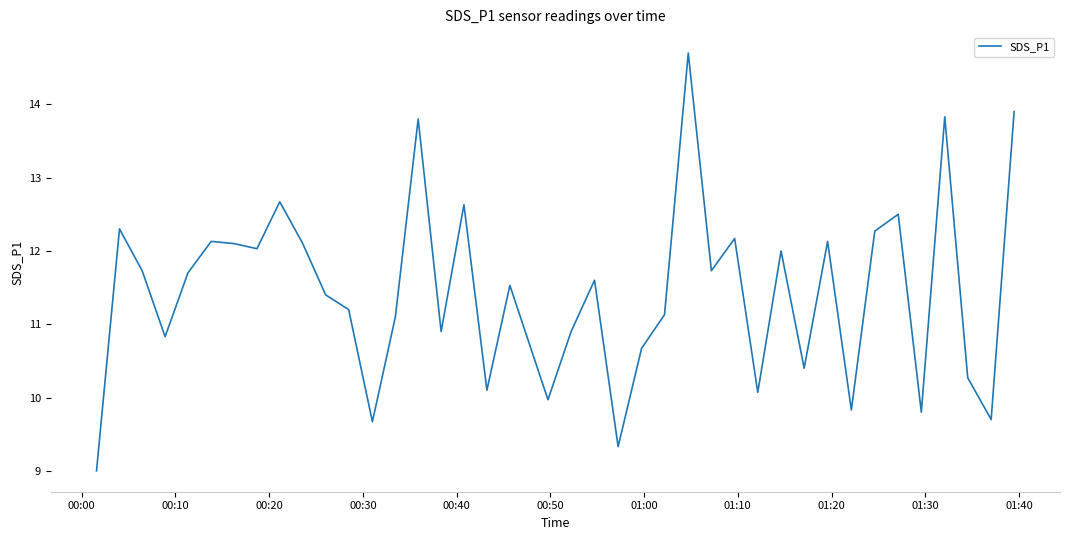

What is the greatest value displayed?

14.7